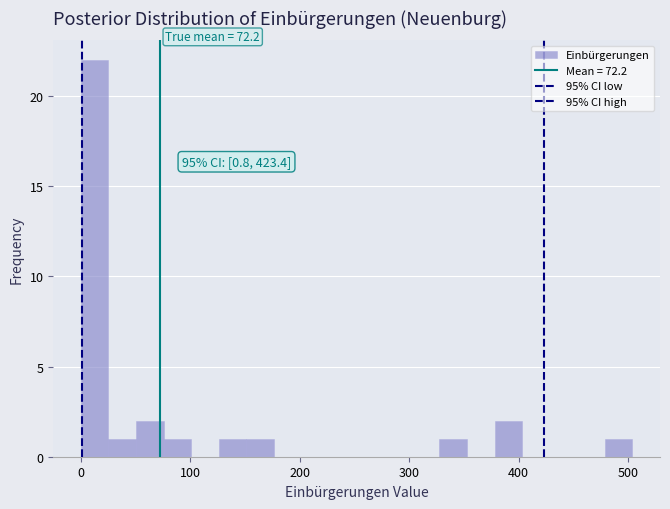

Around what value on the x-axis is the tallest bar? Give the approximate position of its centre, as read against the axis.

10